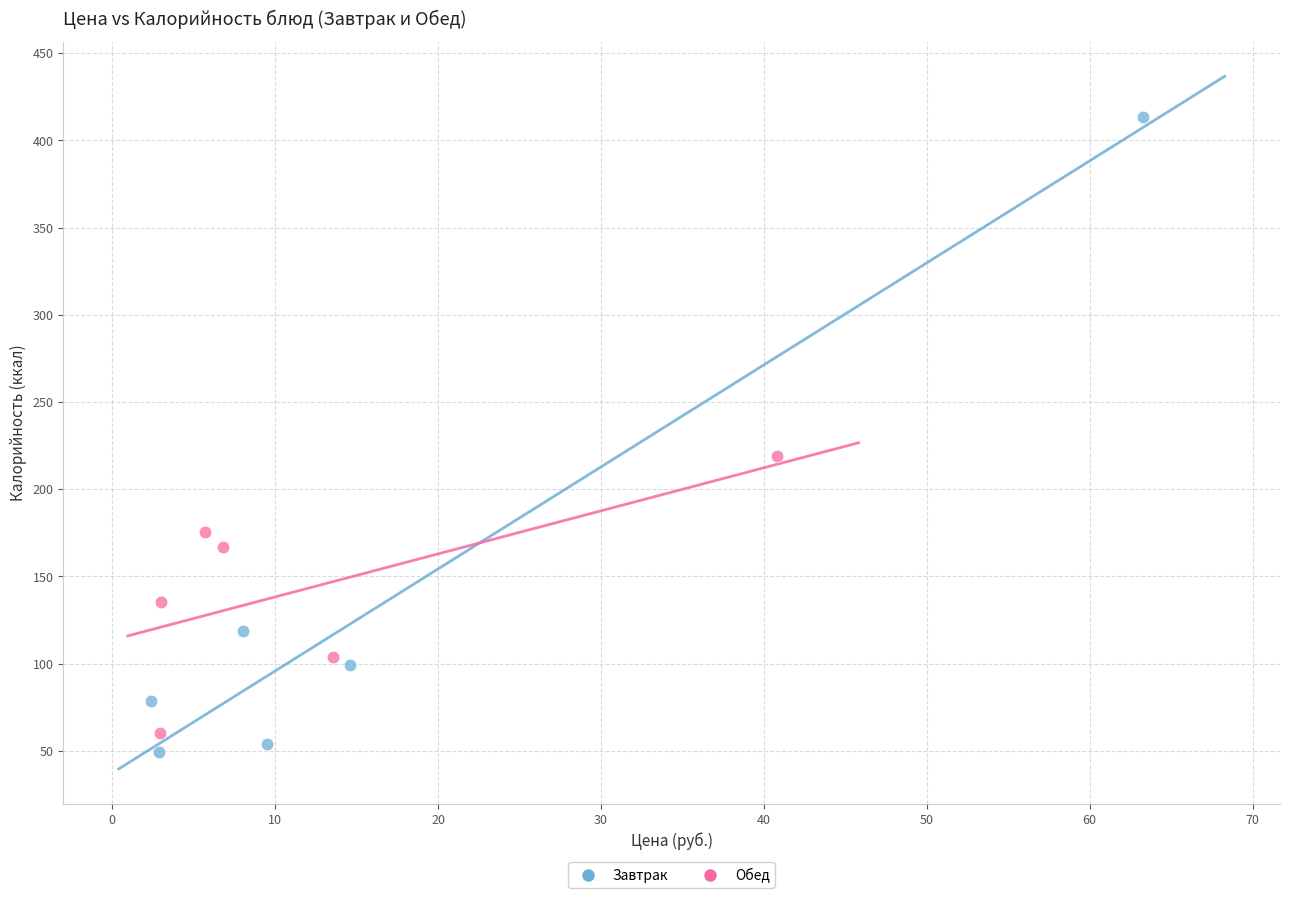

Which series has the largest Y range (max minus min)?

Завтрак